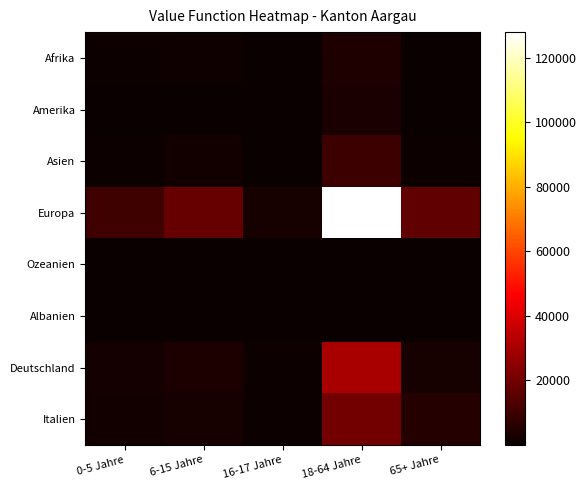

Reading left to right, transcribe all the data shown in this chart.

Afrika: 0-5 Jahre=636	6-15 Jahre=1119	16-17 Jahre=152	18-64 Jahre=4144	65+ Jahre=94
Amerika: 0-5 Jahre=103	6-15 Jahre=257	16-17 Jahre=50	18-64 Jahre=3446	65+ Jahre=151
Asien: 0-5 Jahre=739	6-15 Jahre=1604	16-17 Jahre=319	18-64 Jahre=9712	65+ Jahre=644
Europa: 0-5 Jahre=10398	6-15 Jahre=17630	16-17 Jahre=2977	18-64 Jahre=128006	65+ Jahre=16753
Ozeanien: 0-5 Jahre=2	6-15 Jahre=13	16-17 Jahre=4	18-64 Jahre=157	65+ Jahre=13
Albanien: 0-5 Jahre=35	6-15 Jahre=33	16-17 Jahre=2	18-64 Jahre=364	65+ Jahre=3
Deutschland: 0-5 Jahre=2267	6-15 Jahre=3820	16-17 Jahre=517	18-64 Jahre=30082	65+ Jahre=2704
Italien: 0-5 Jahre=1597	6-15 Jahre=2624	16-17 Jahre=537	18-64 Jahre=20384	65+ Jahre=5344